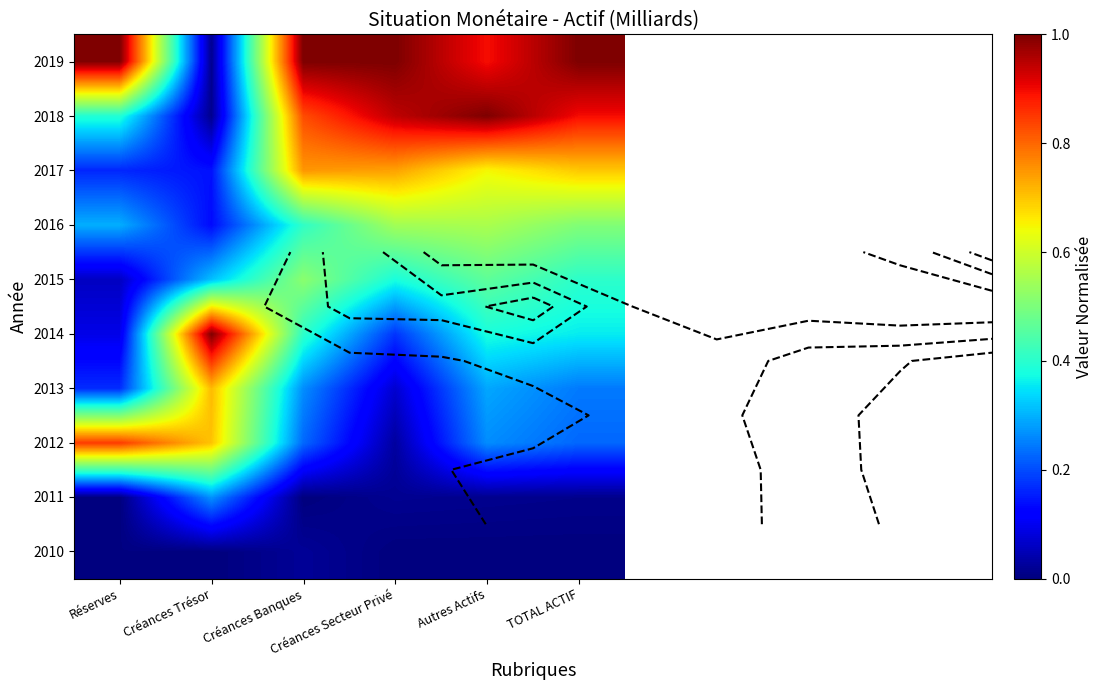

At Créances Trésor, list the series in order from largest to smallest.

2014, 2013, 2012, 2015, 2011, 2017, 2016, 2019, 2018, 2010